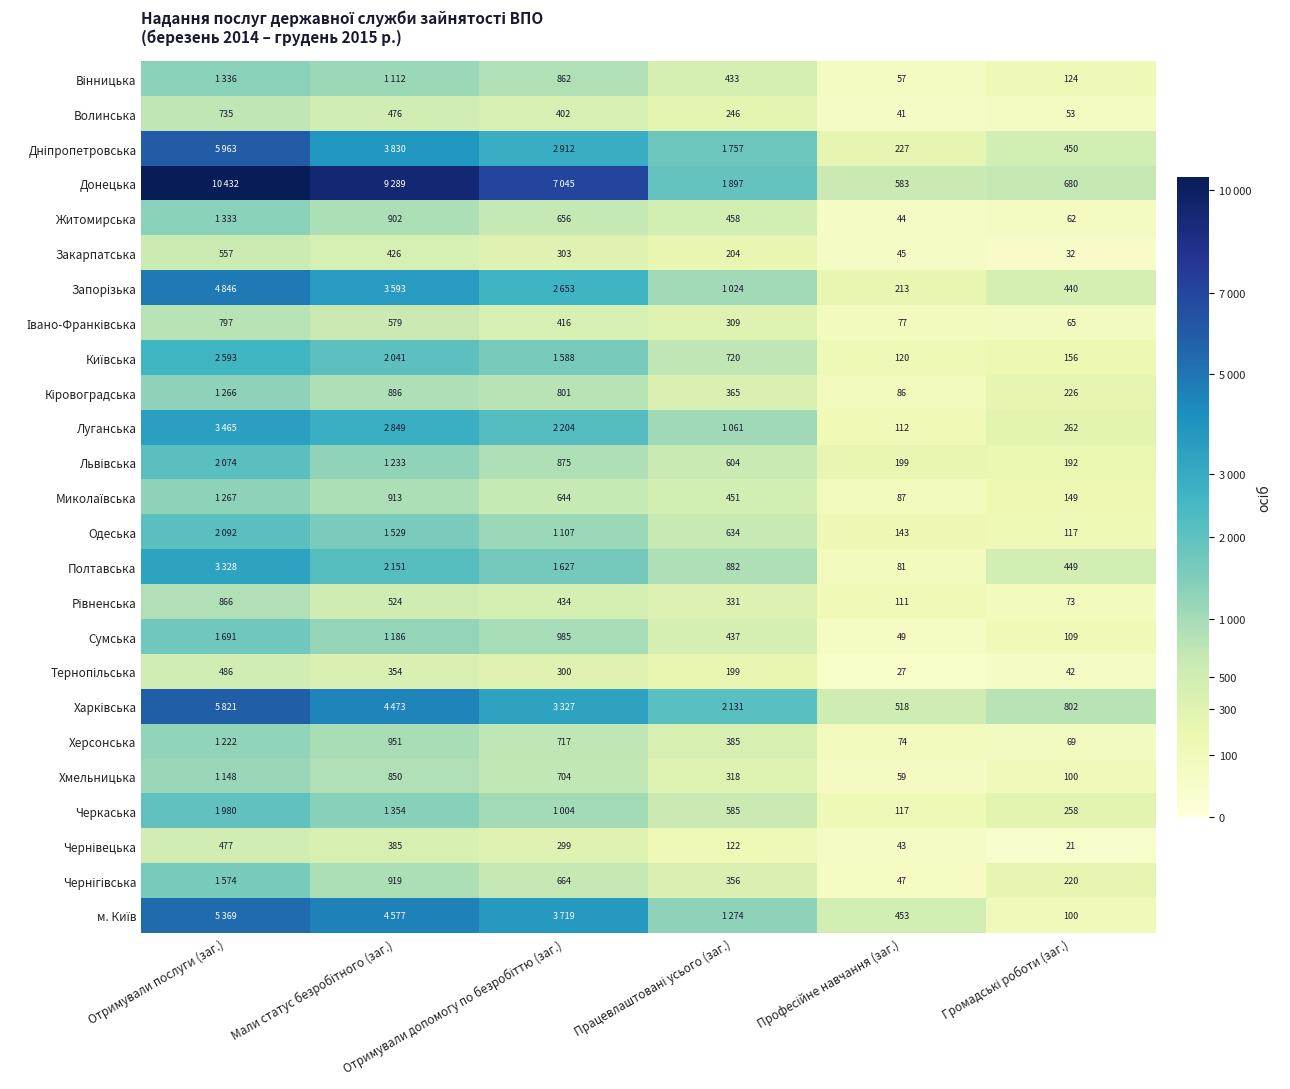

Count the number of data series in this chart.

25